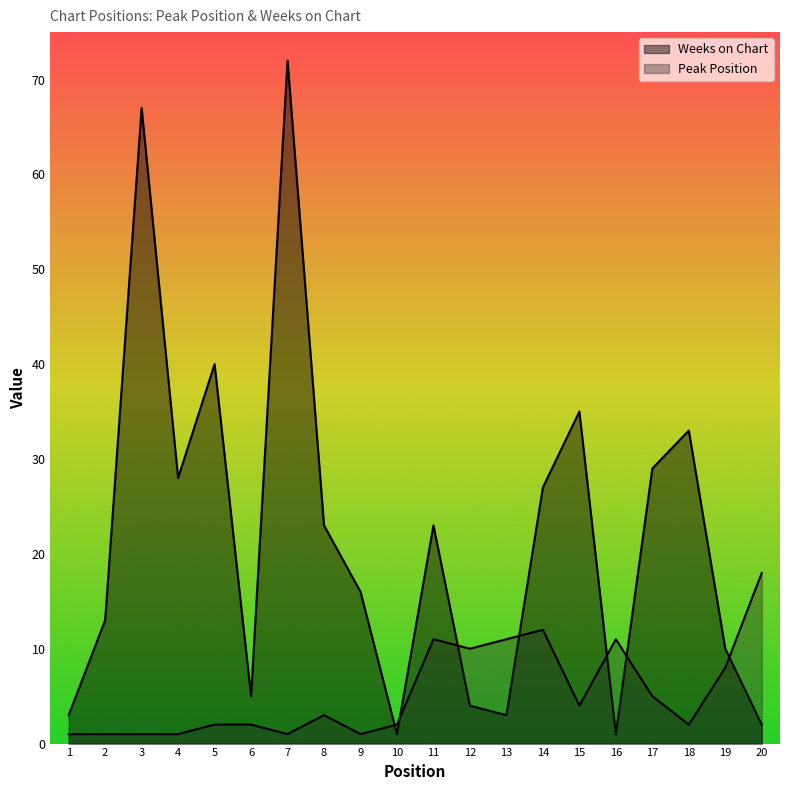

At which category does Weeks on Chart reach its first local peak?

3